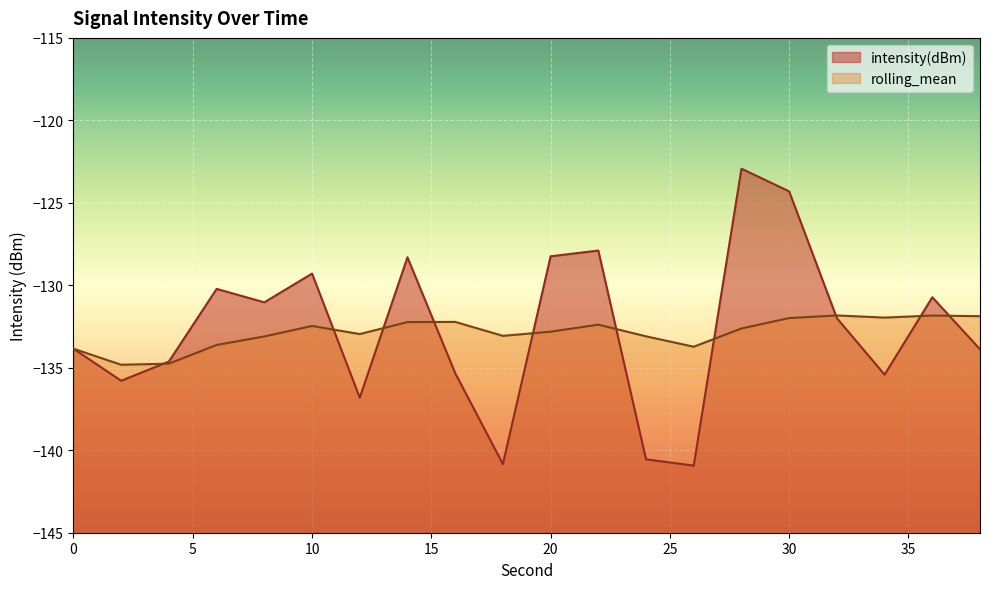

In intensity(dBm), how many points are lower than both neighbors (excluding endpoints)?

6